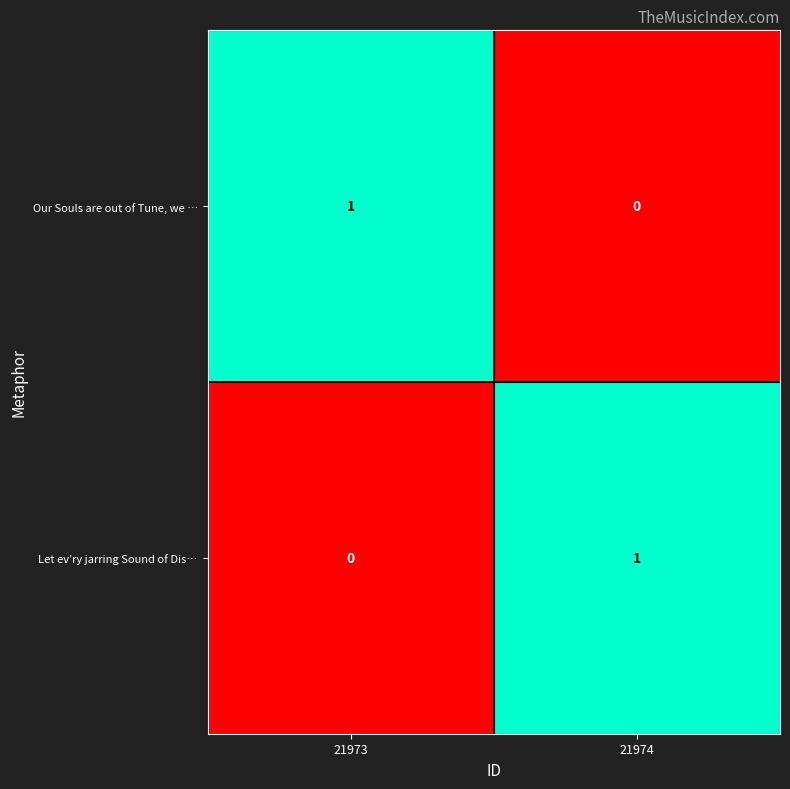

Reading left to right, extract all data points from this chart.

Our Souls are out of Tune, we …: 21973=1	21974=0
Let ev’ry jarring Sound of Dis…: 21973=0	21974=1